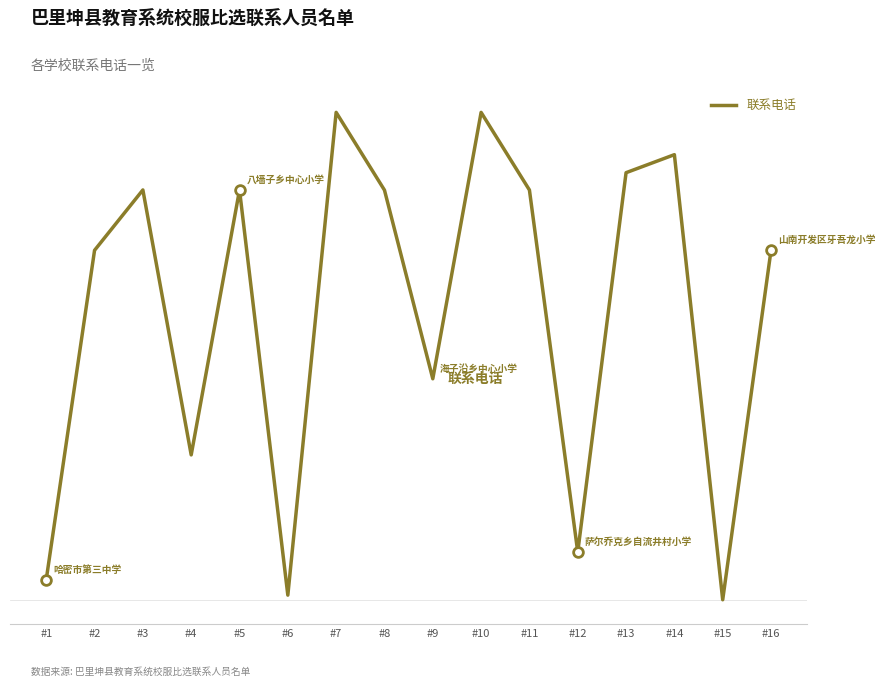

What is the difference between the maximum and second lowest values?

0.6